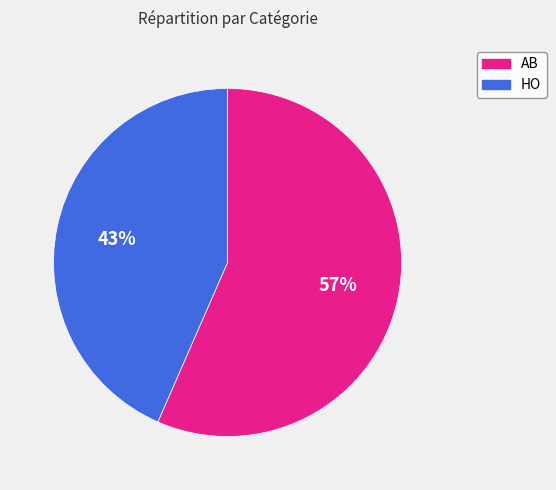

How many segments does this pie chart have?

2